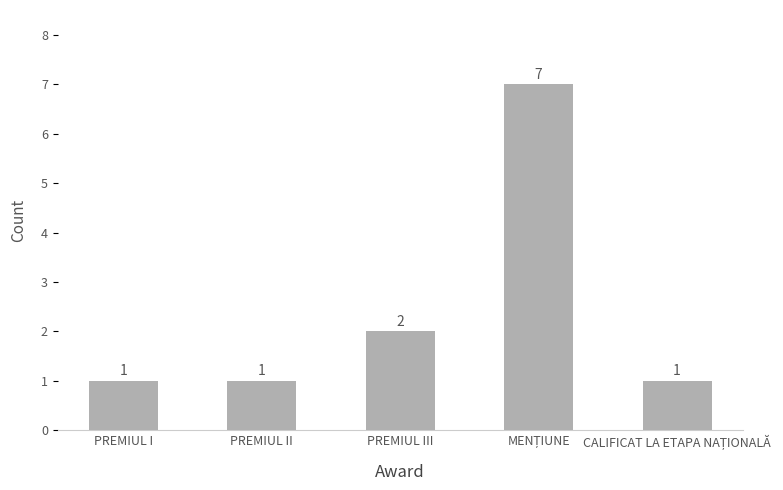

The value at PREMIUL III is 1. True or false?

False